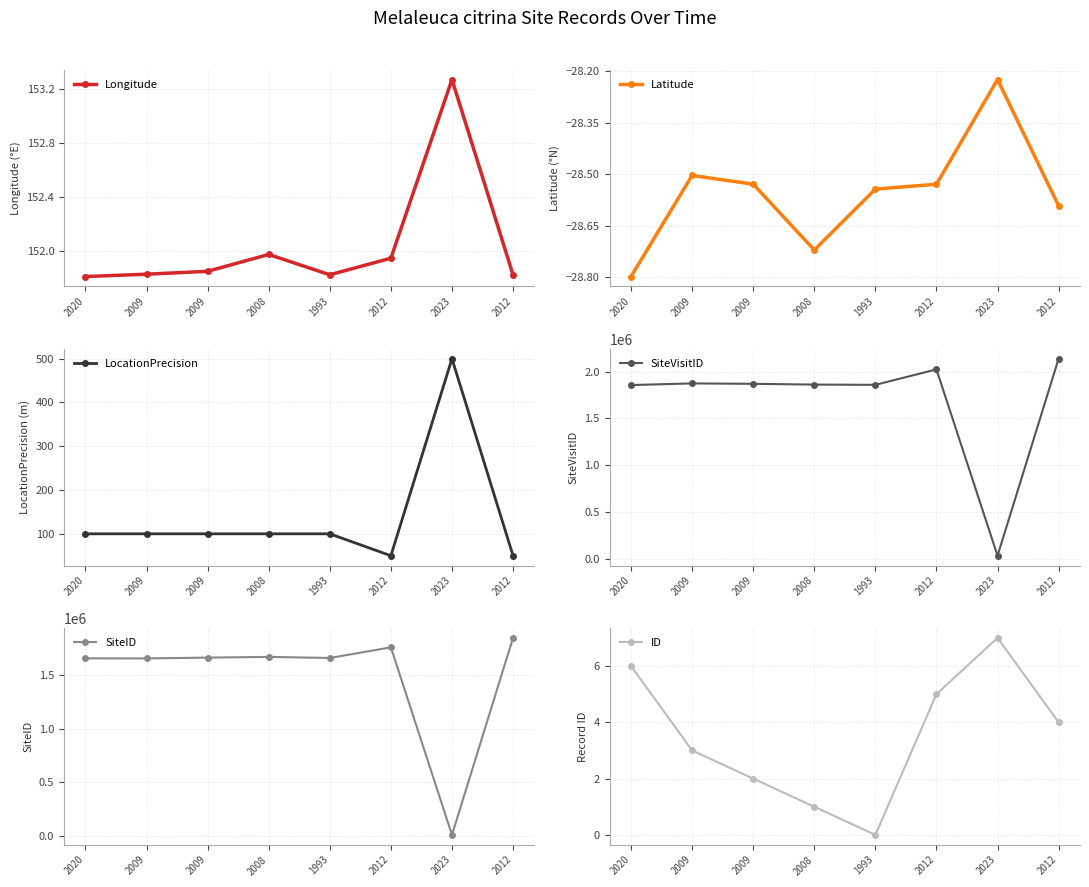

List the series in order of their peak value, lowest first.

Latitude, ID, Longitude, LocationPrecision, SiteID, SiteVisitID